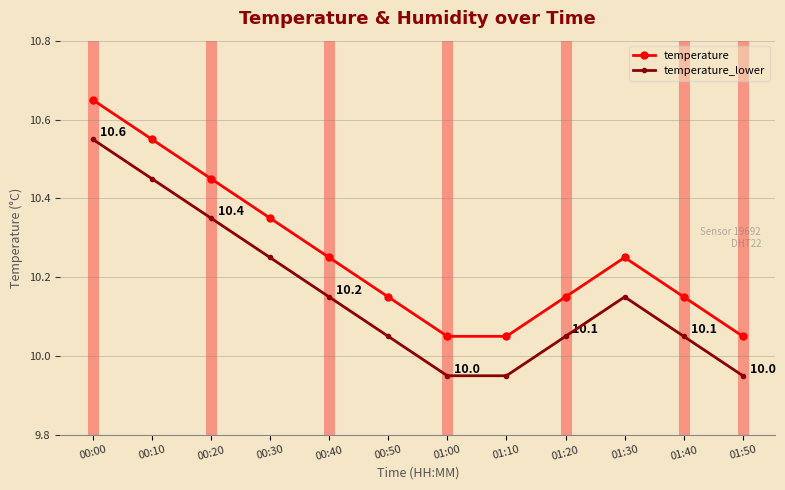

Which category has the highest value across all series?

00:00